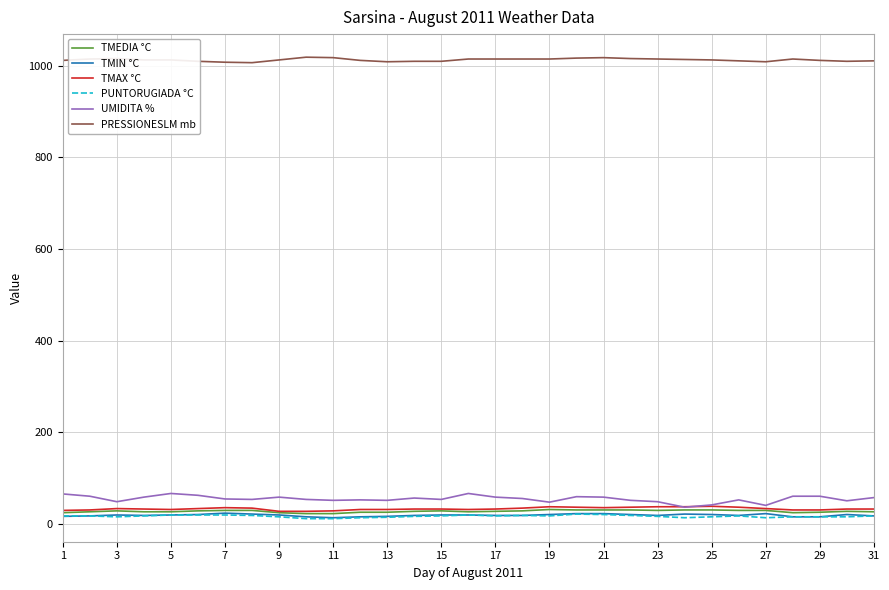

Which series has the largest total across all categories?

PRESSIONESLM mb